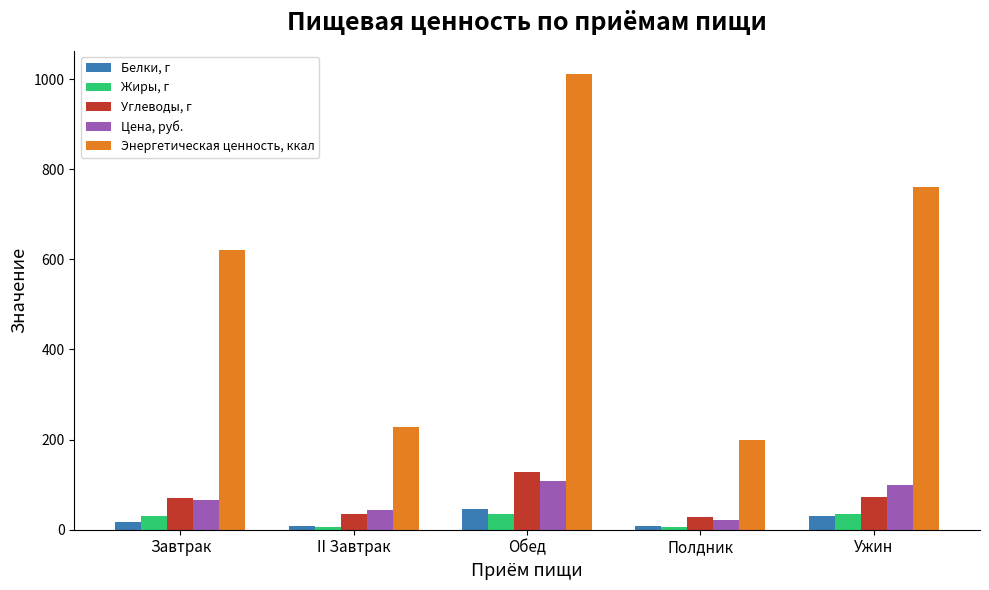

Which series has the largest total across all categories?

Энергетическая ценность, ккал